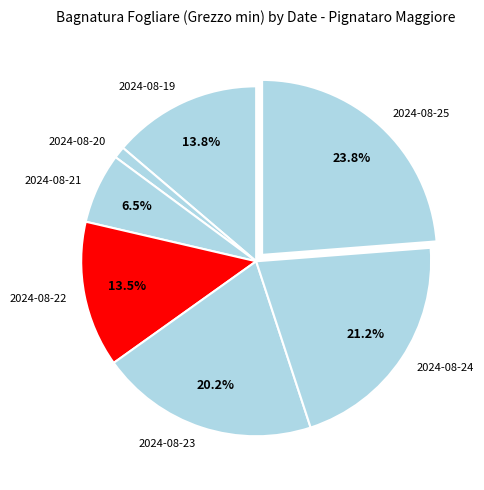

Count the number of slices in the pie.

7